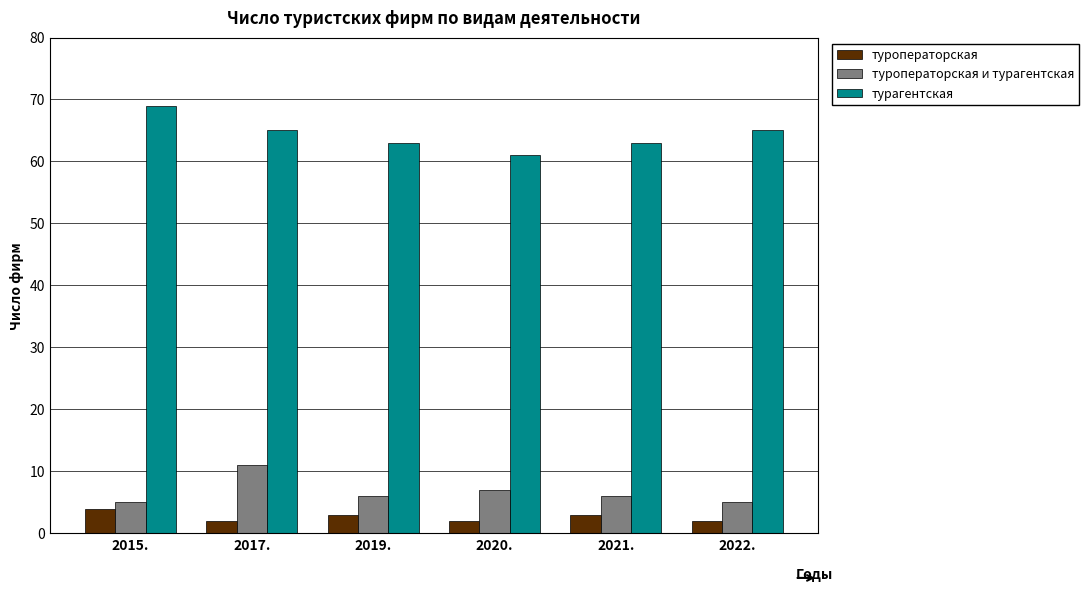

What is the label of the 6th bar from the left?

2022.